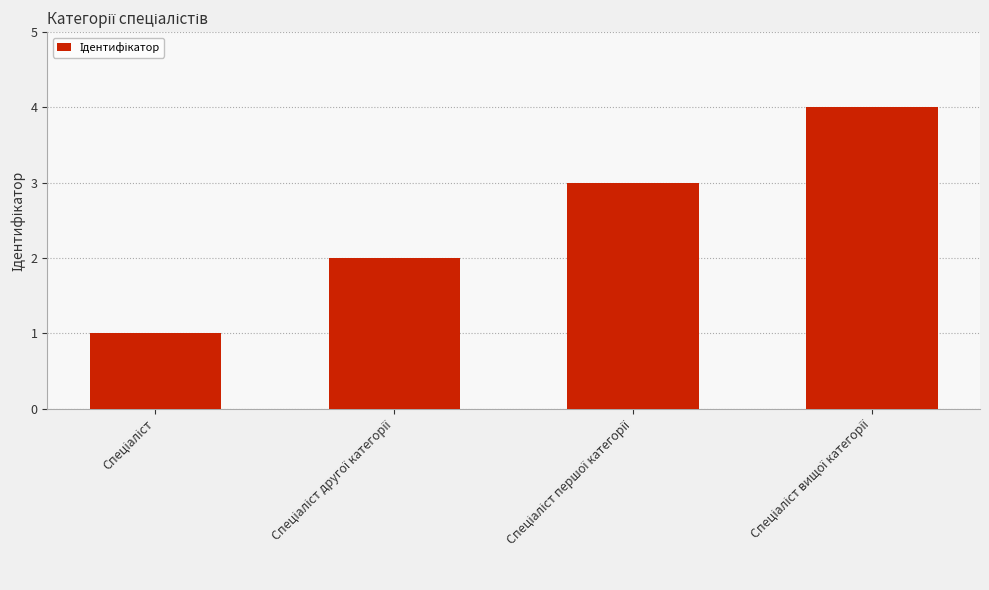

What is the greatest value displayed?

4